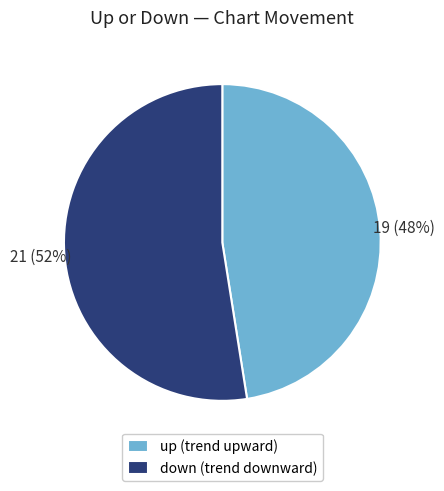

To the nearest percent, what is the combined percentage of down and up?

100%